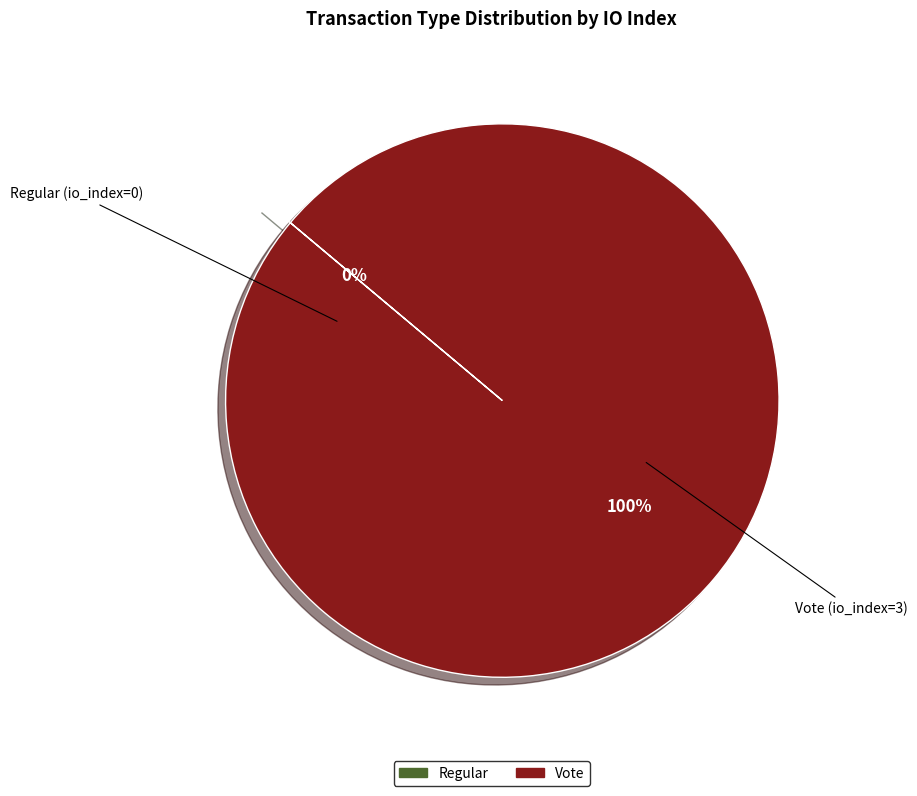

To the nearest percent, what is the combined percentage of Regular and Vote?

100%